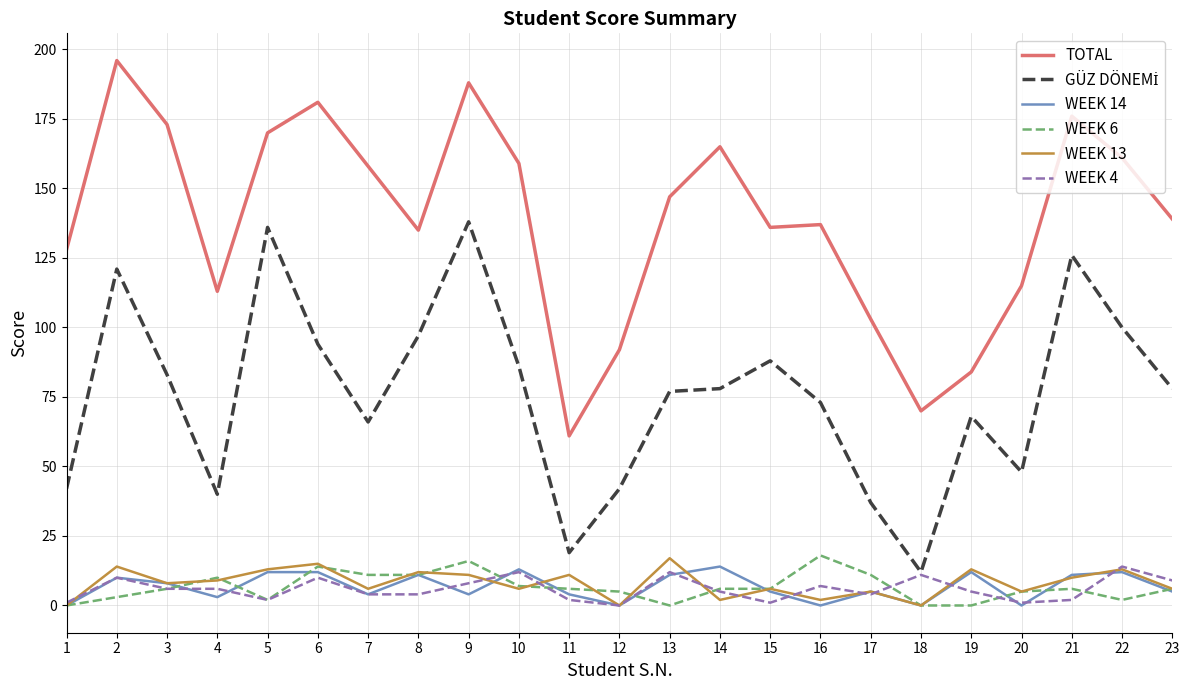

What is the greatest value displayed?

196